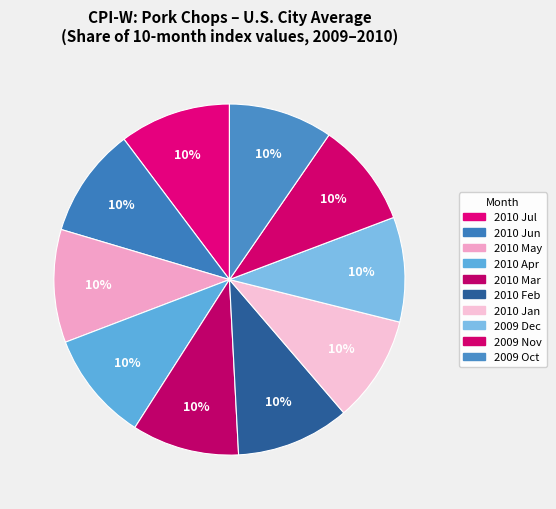

What is the smallest slice in the pie chart?

2009 Oct